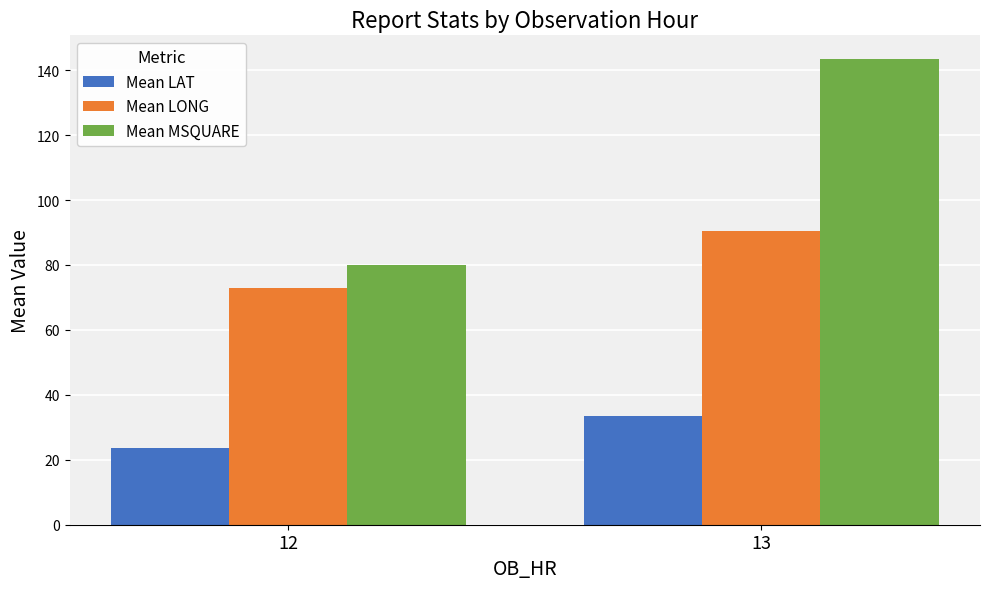

What are all the series names shown in the legend?

Mean LAT, Mean LONG, Mean MSQUARE